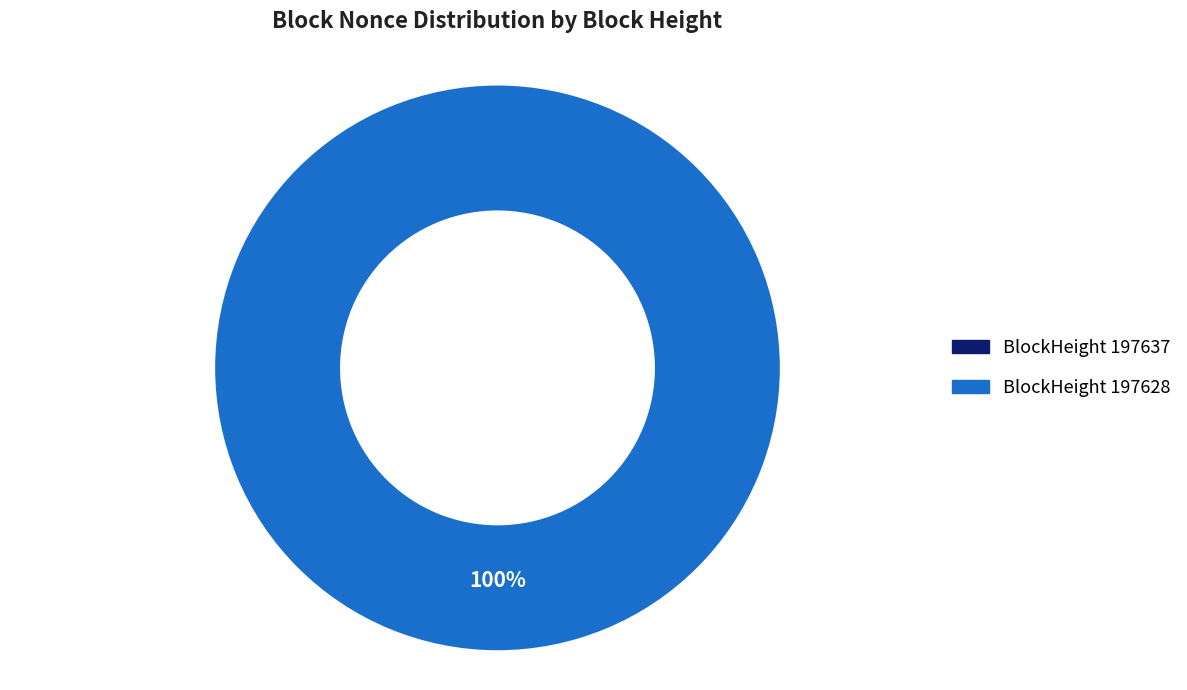

To the nearest percent, what is the difference between the largest and smallest slice percentages?

100%